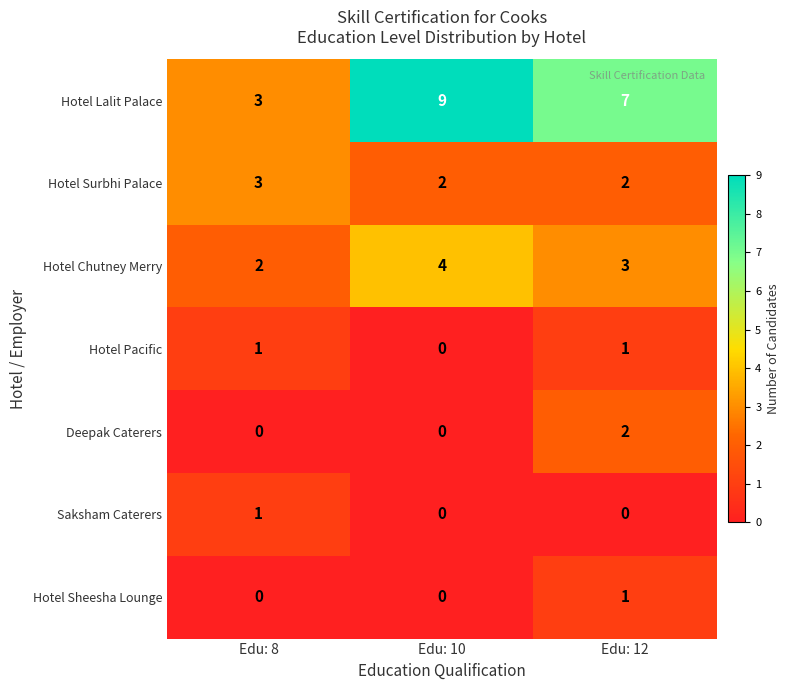

Count the Saksham Caterers values in the range 0 to 1.

3